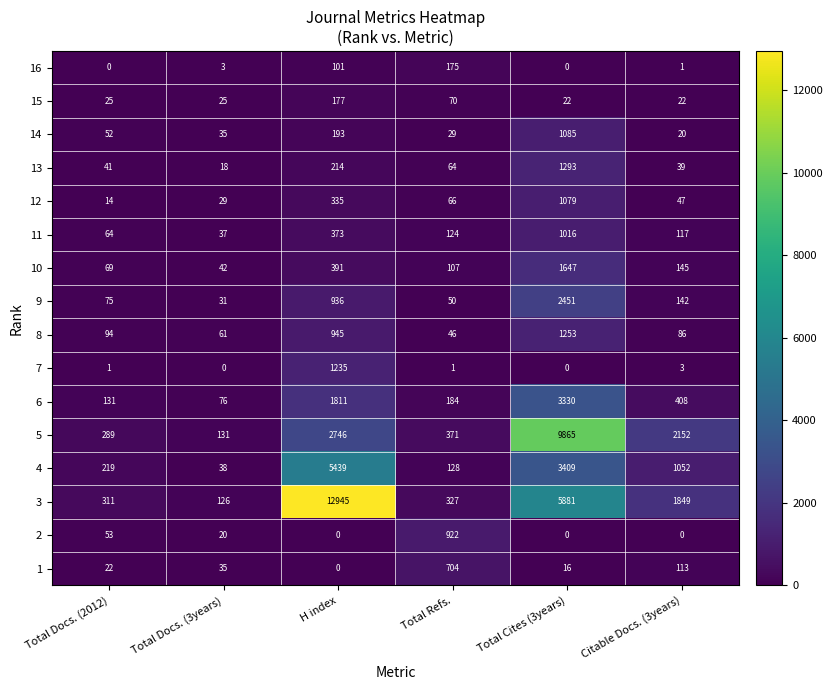

What is the difference between the highest and lowest values at Total Docs. (2012)?

311